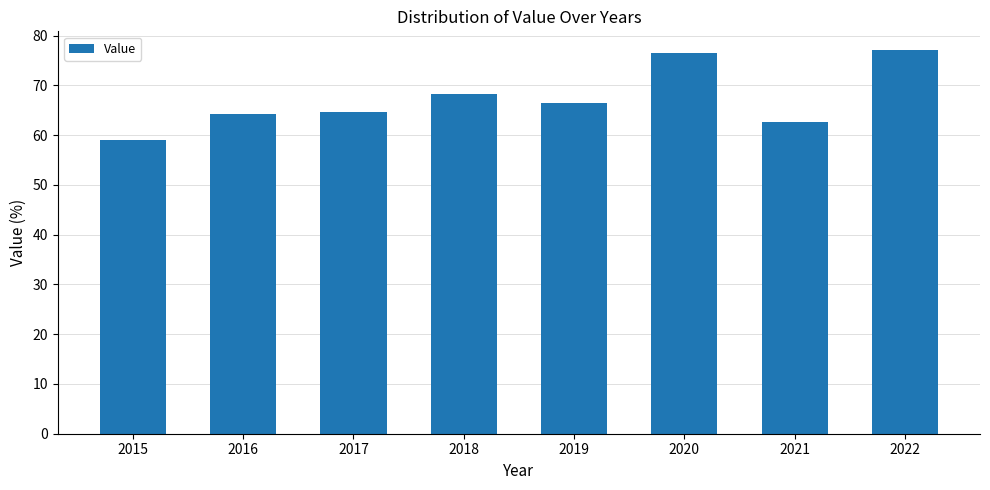

What value does the data have at 2021?

62.6